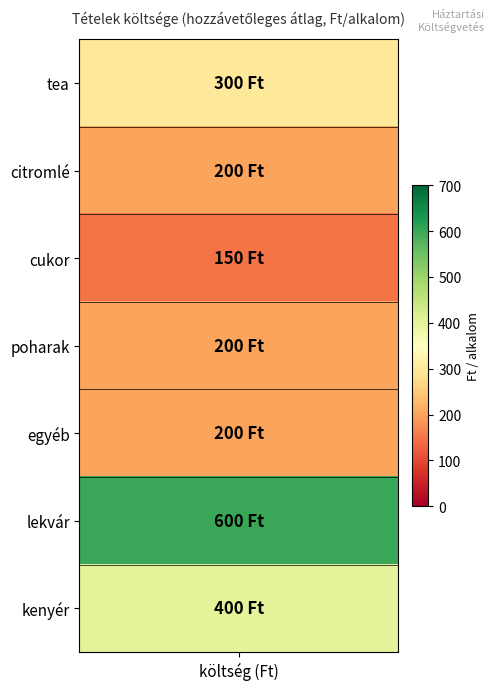

Reading left to right, extract all data points from this chart.

300	200	150	200	200	600	400